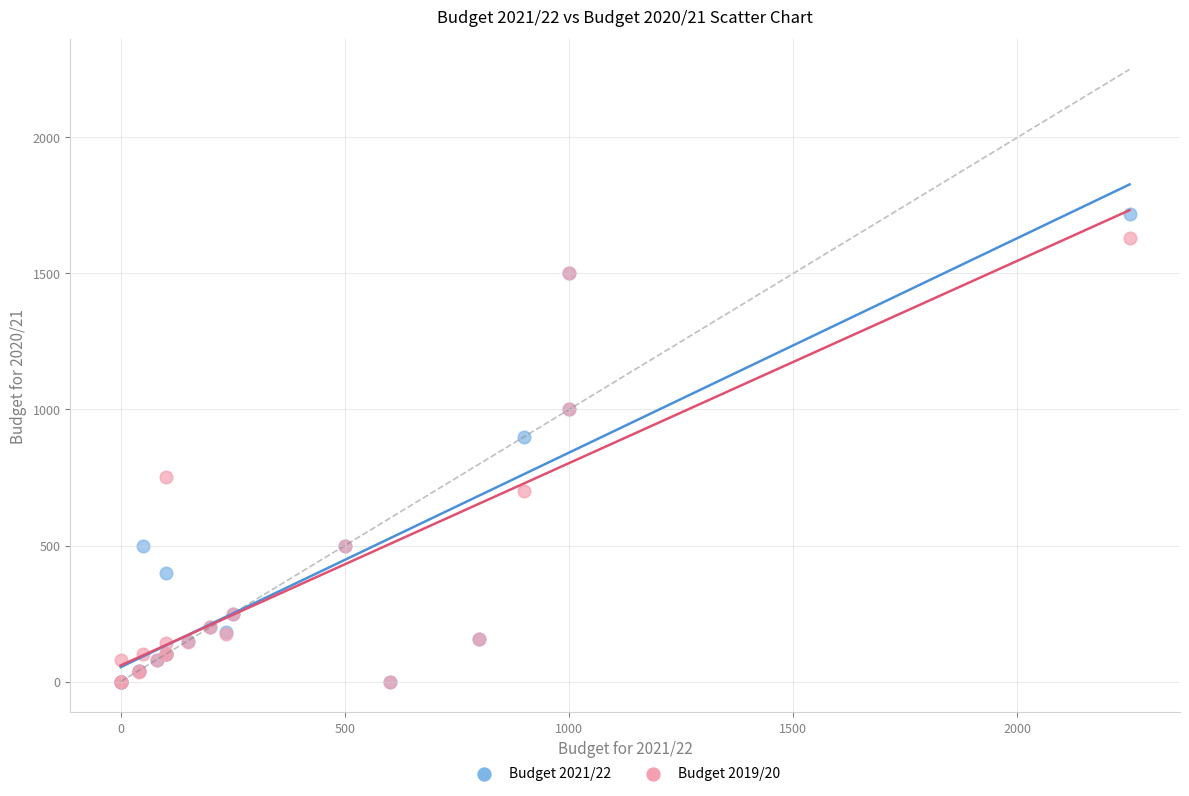

Across all series, what Y value is closest to 860?

900.0